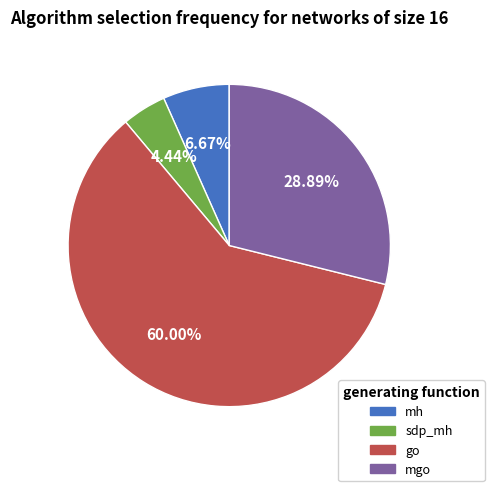

Does any single category account for the majority?

Yes